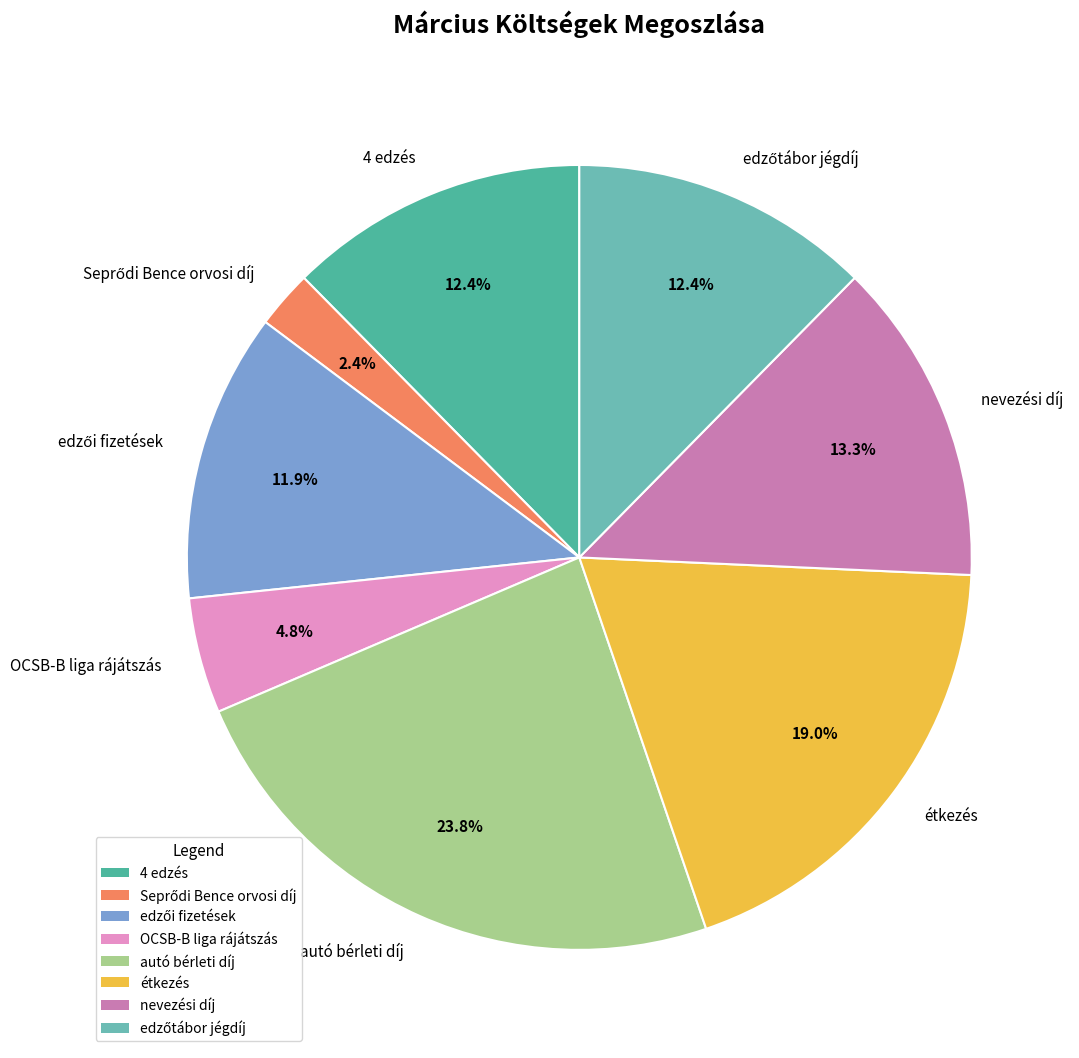

What percentage is NOT represented by autó bérleti díj?

76.2%